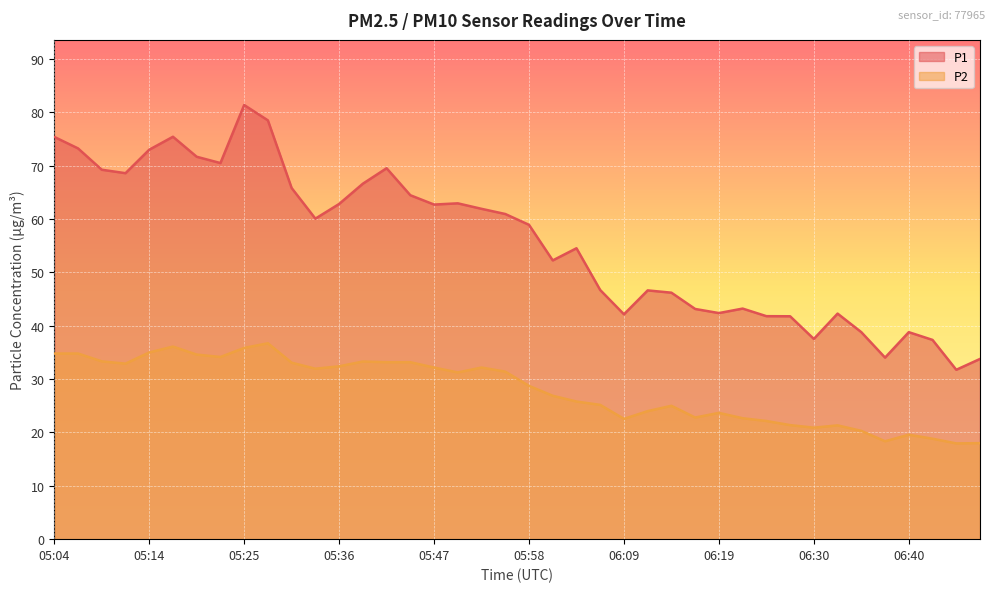

At which label does P1 reach its peak?

05:25